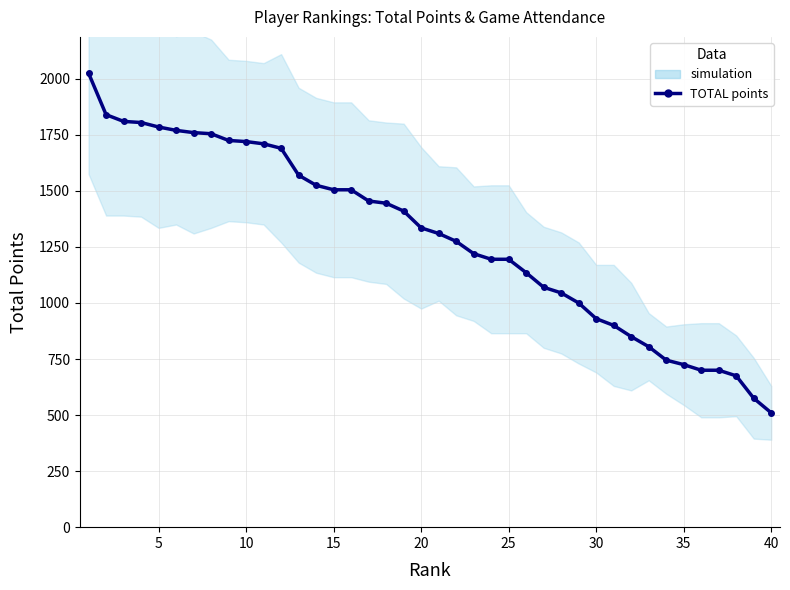

How many values exceed 1335?

19